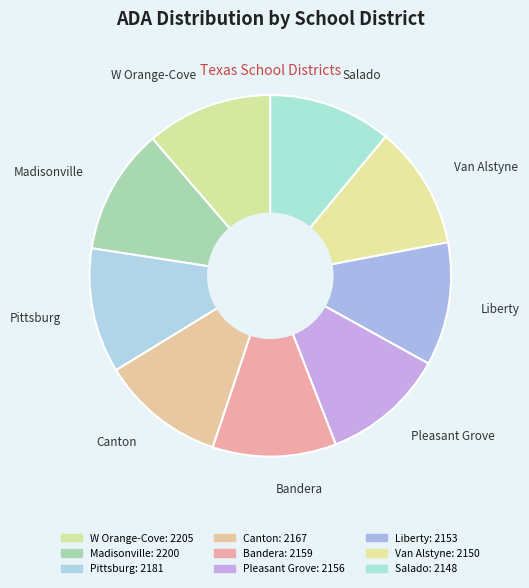

Is there a majority slice in this chart?

No